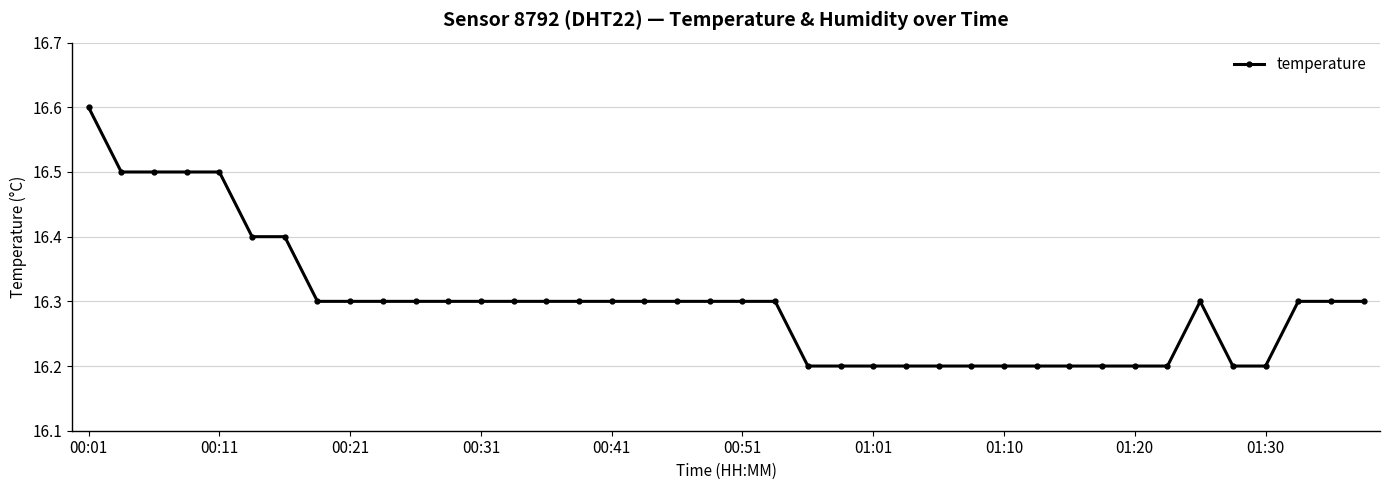

What is the average value?

16.3